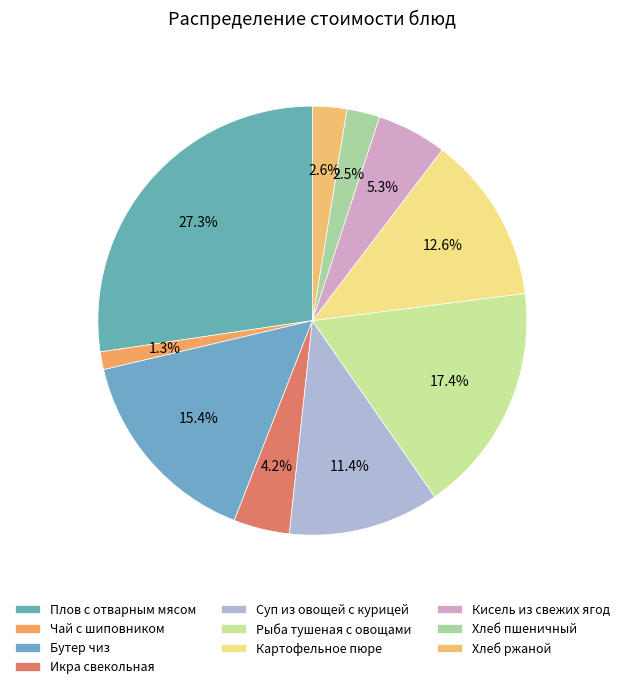

What percentage is the Кисель из свежих ягод slice, to the nearest percent?

5%